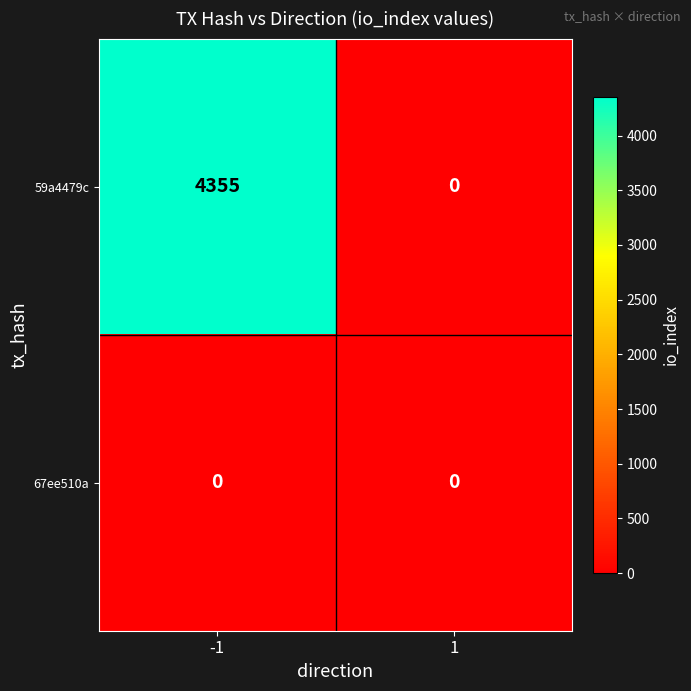

List the series in order of their peak value, highest first.

59a4479c, 67ee510a